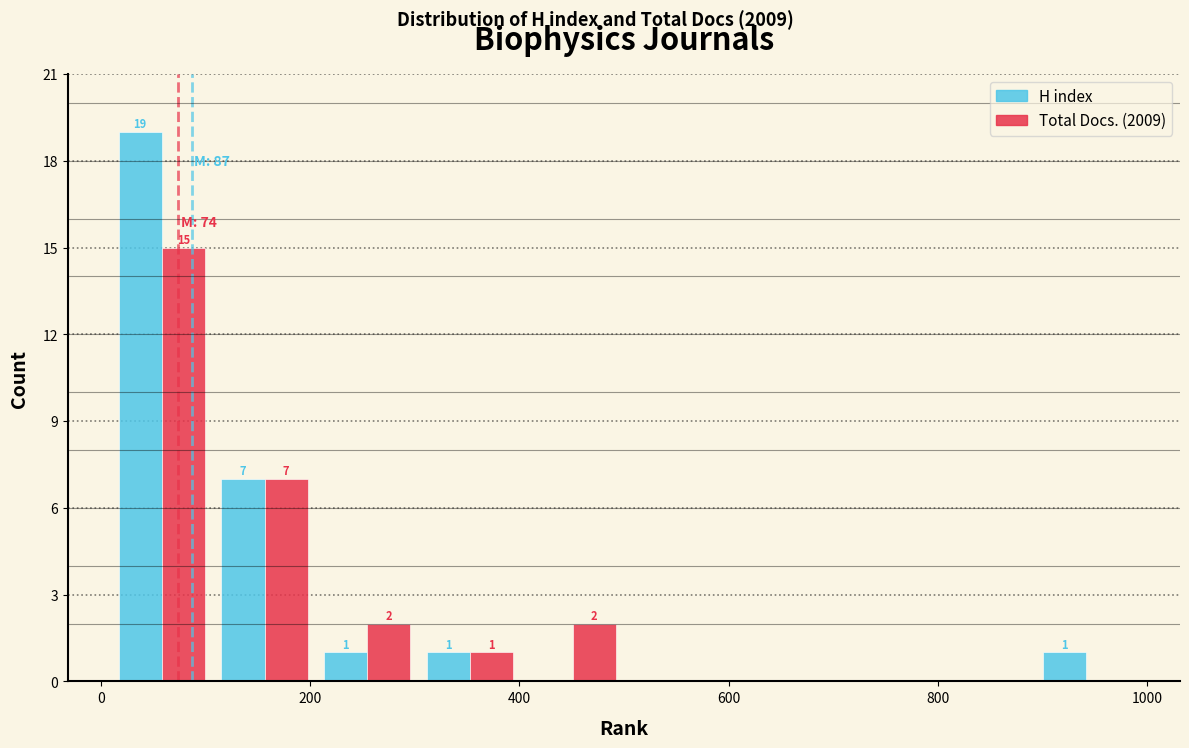

In the Total Docs. (2009) series, which range on the x-axis has the tallest bar?

0 to 100